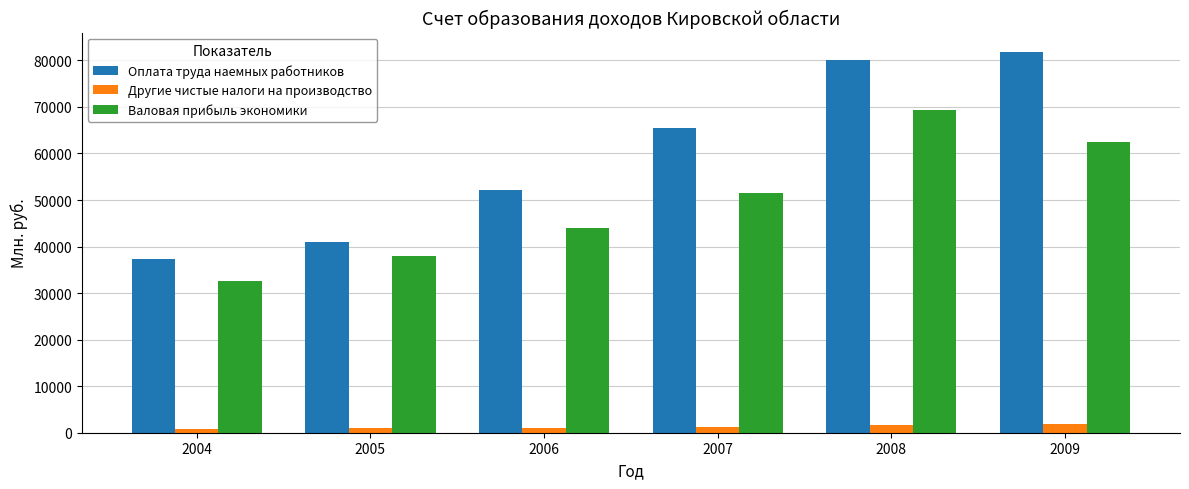

What is the approximate value of Валовая прибыль экономики at 2004?

32546.4